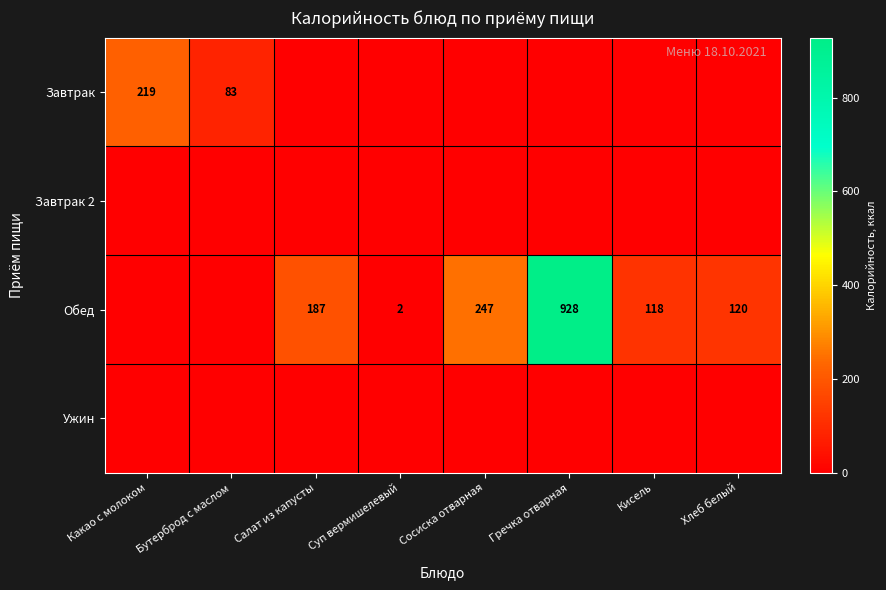

True or false: Обед has a value of 2 at Суп вермишелевый.

True